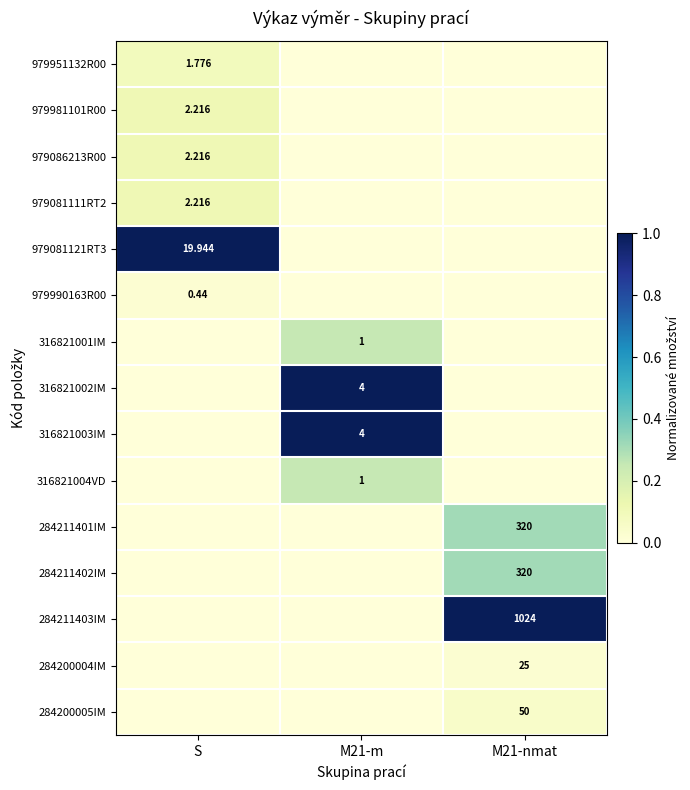

Is the value of 316821003IM at M21-m greater than the value of 284211401IM at M21-nmat?

No